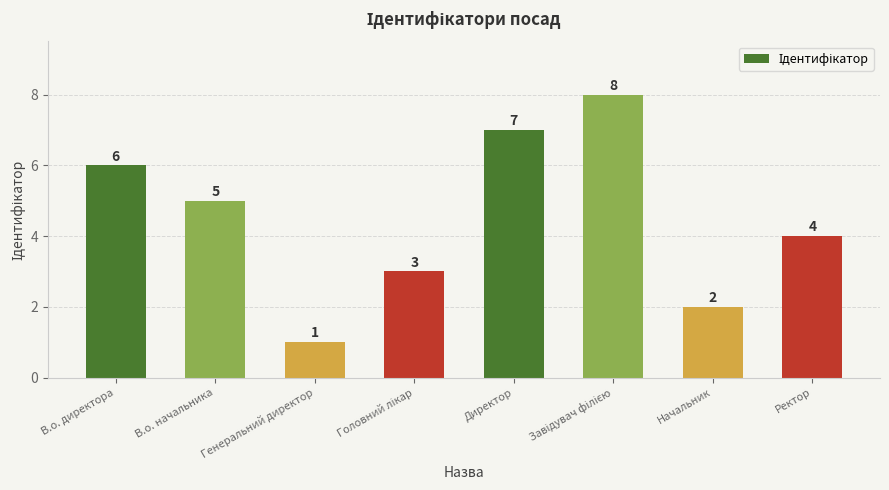

Between Генеральний директор and В.о. начальника, which is larger?

В.о. начальника